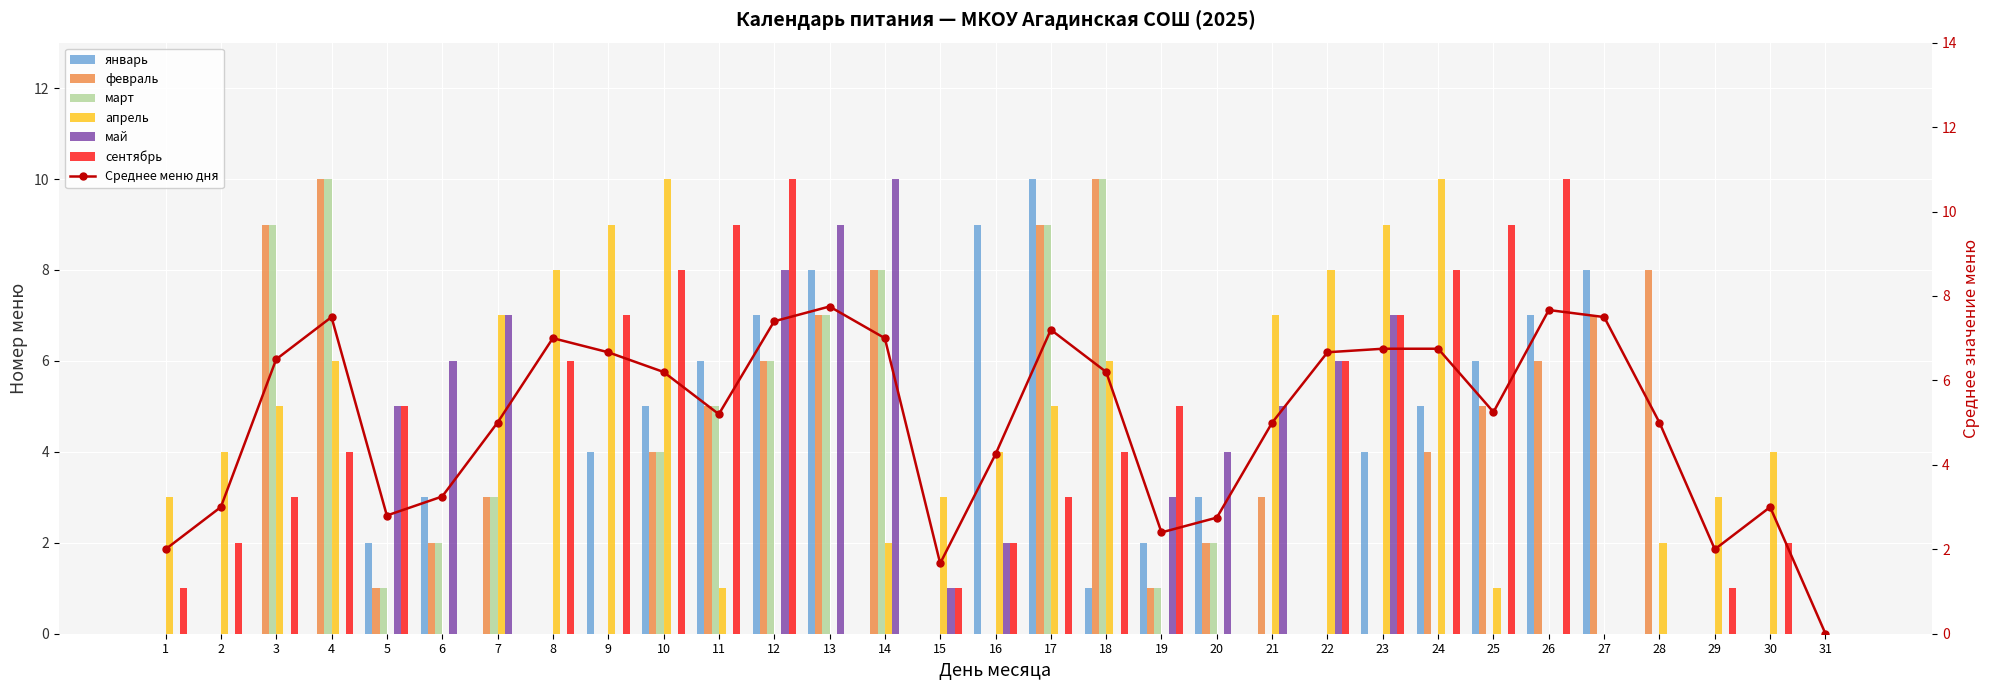

Does the chart contain any negative values?

No